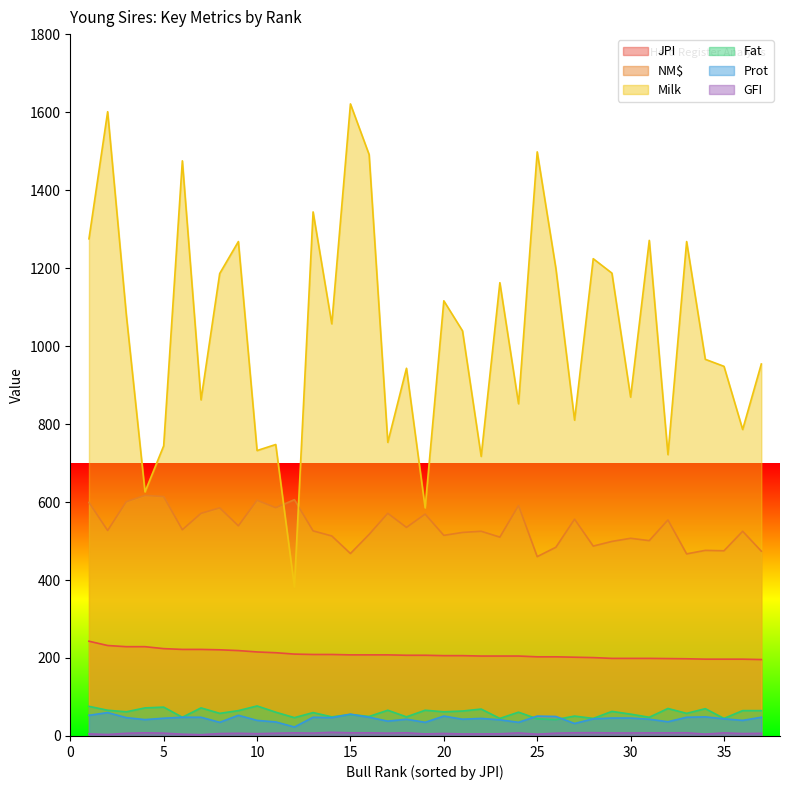

True or false: Fat and NM$ intersect in this chart.

False